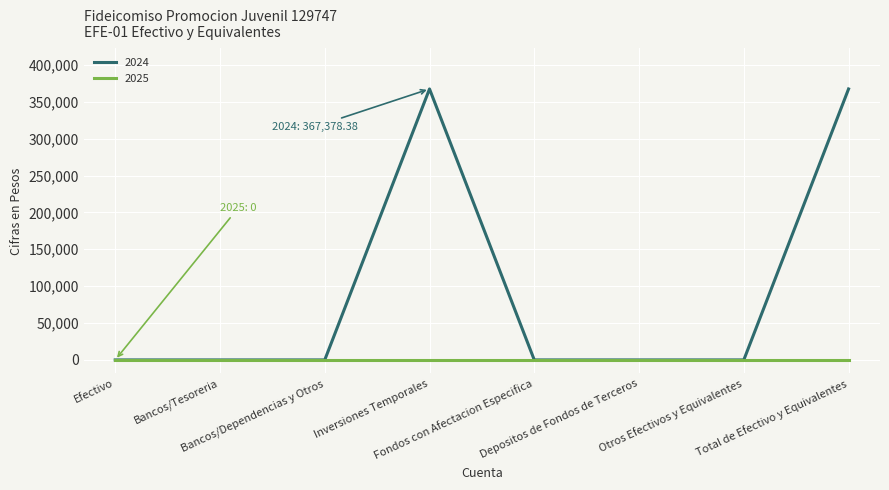

Which series has the largest total across all categories?

2024